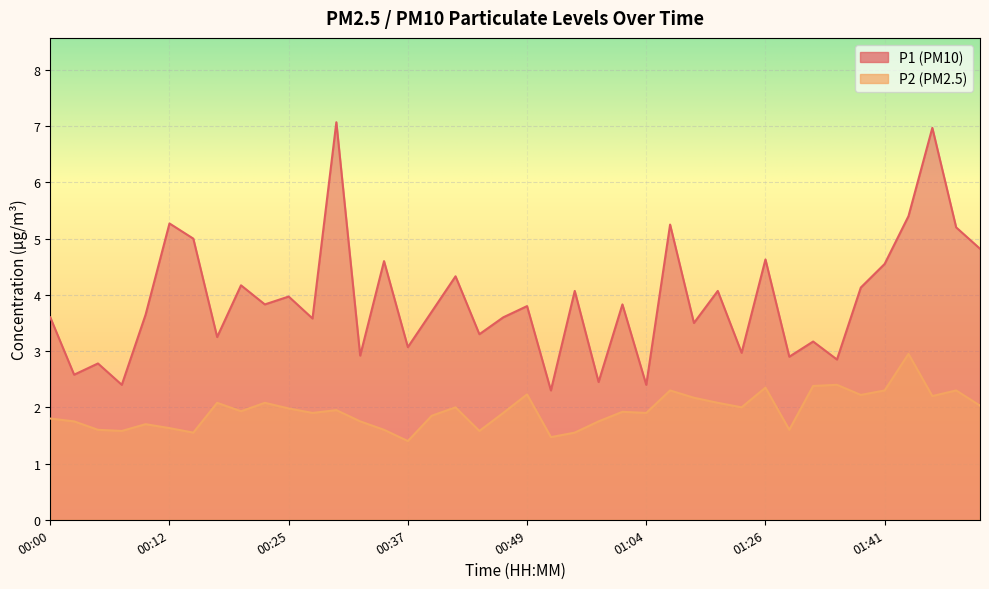

What is the label of the 7th point from the left?

00:15